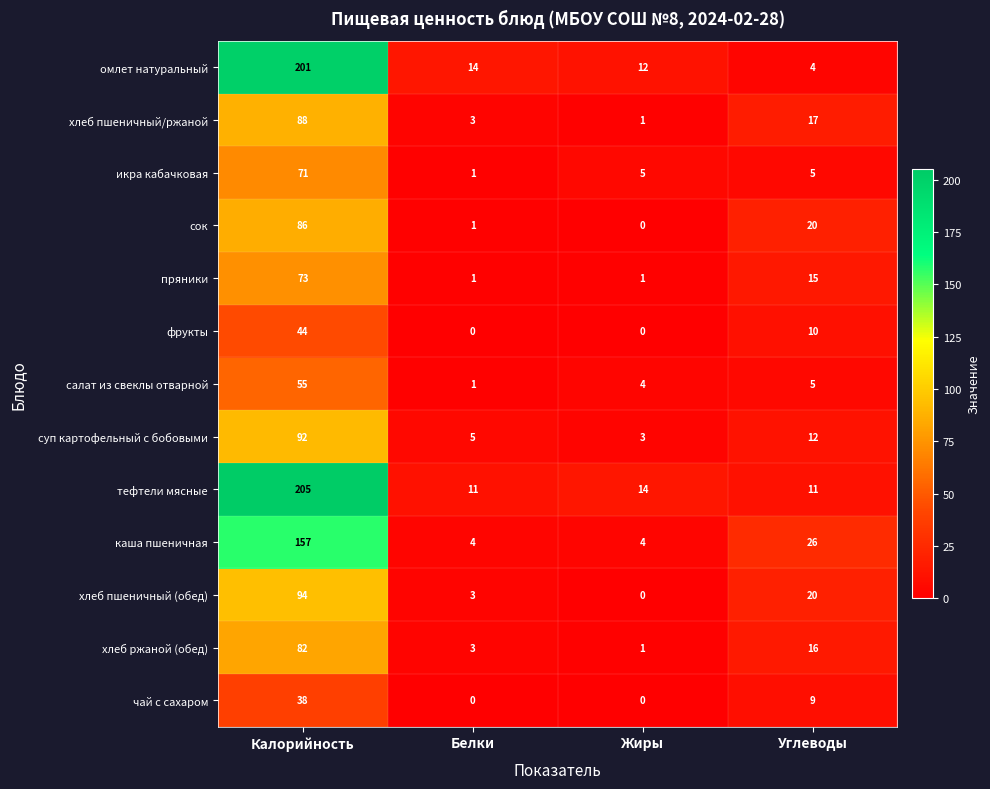

What is the highest value of the сок series?

86